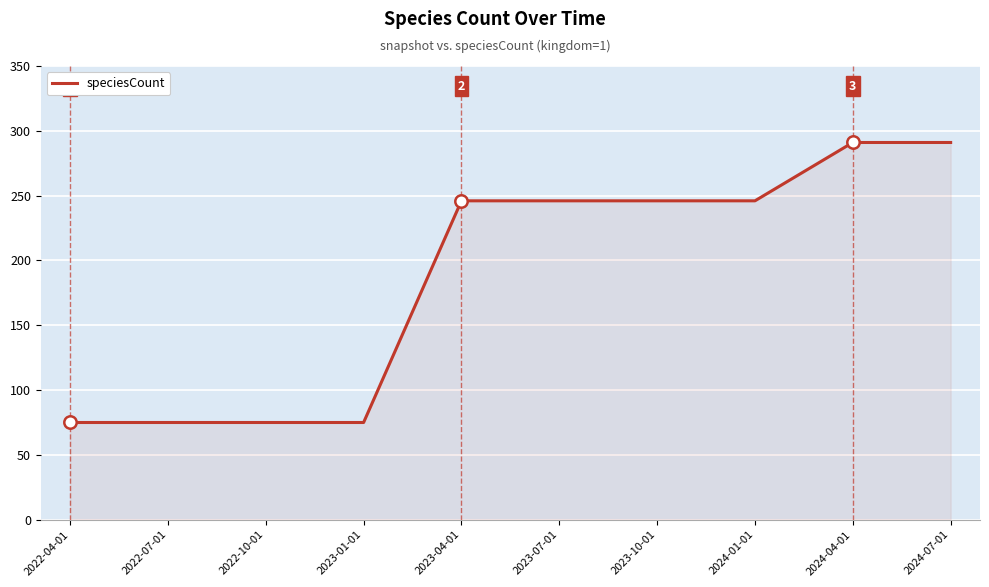

What is the change in value from 2022-04-01 to 2024-01-01?

+171